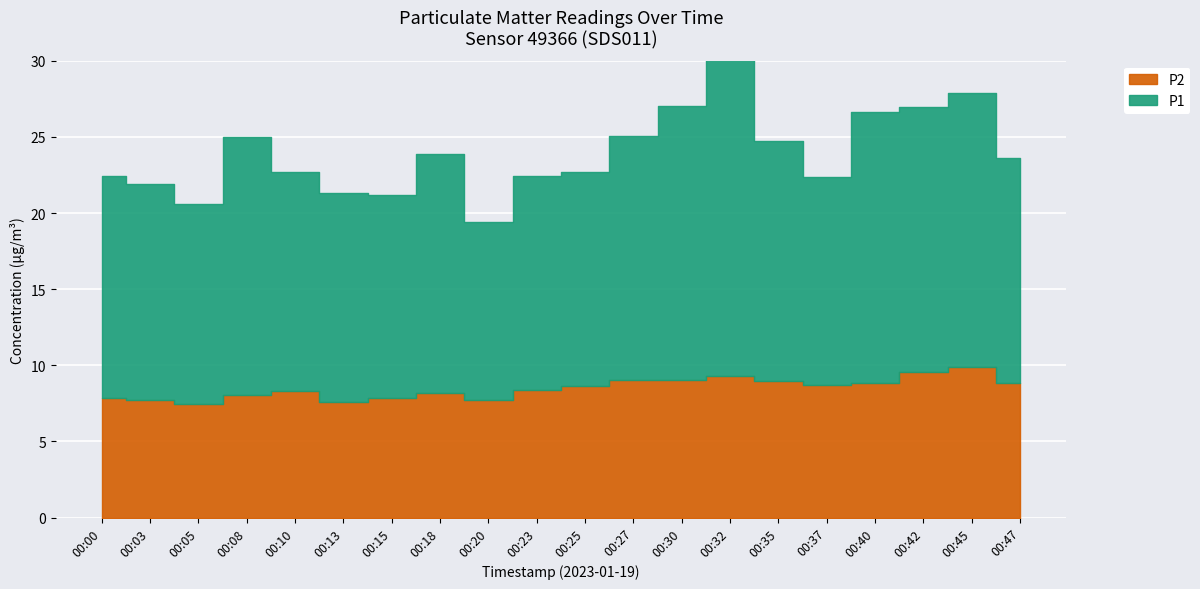

How many lines are shown in the chart?

2